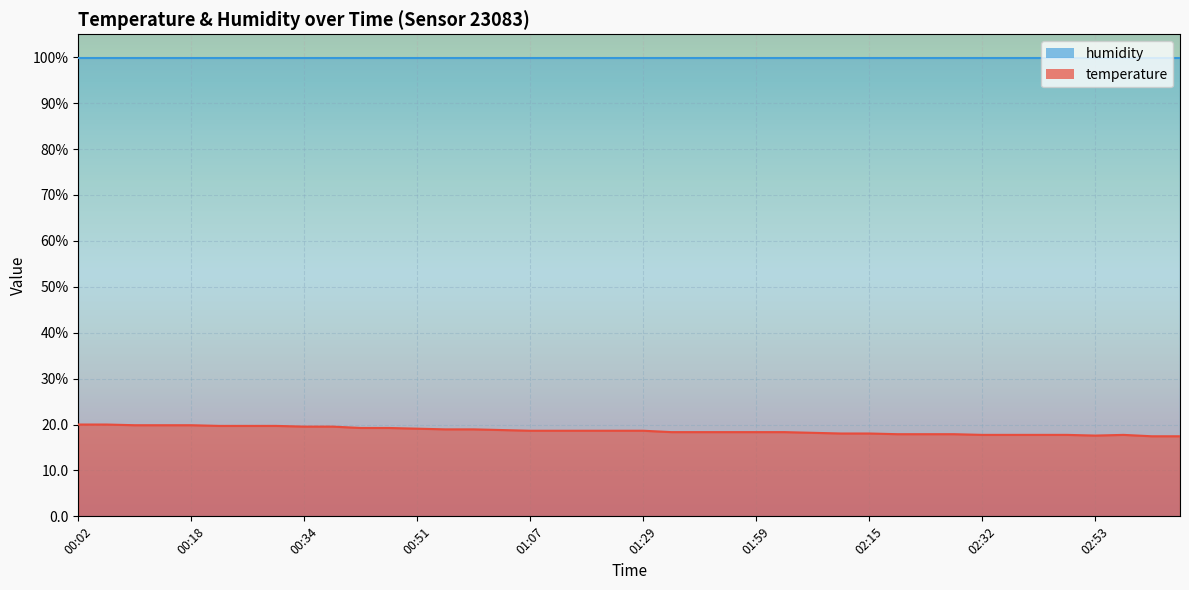

True or false: the data has more than 2 interior local peaks.

False